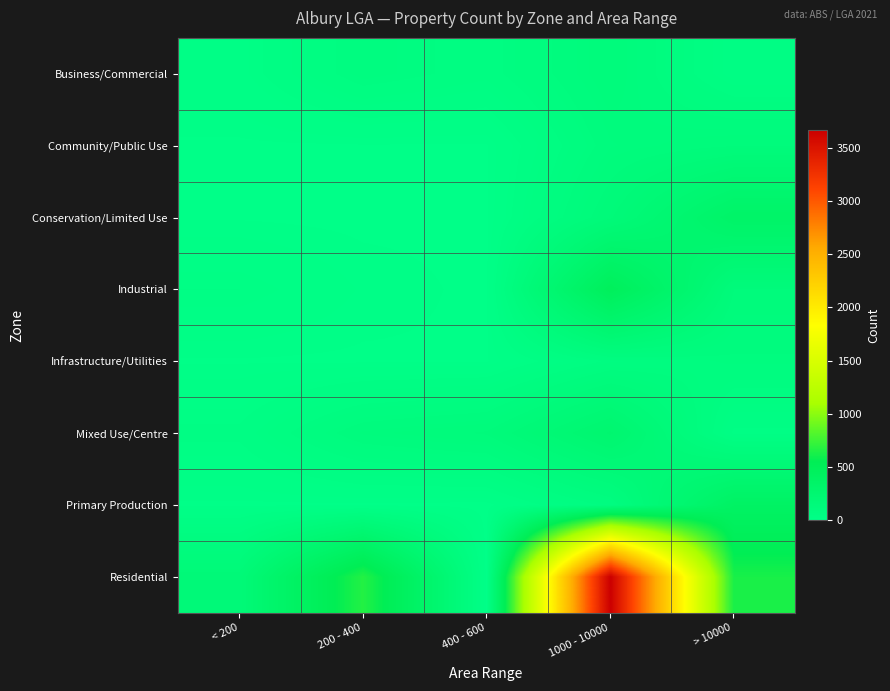

Between < 200 and 200 - 400, which series saw the biggest shift?

Residential